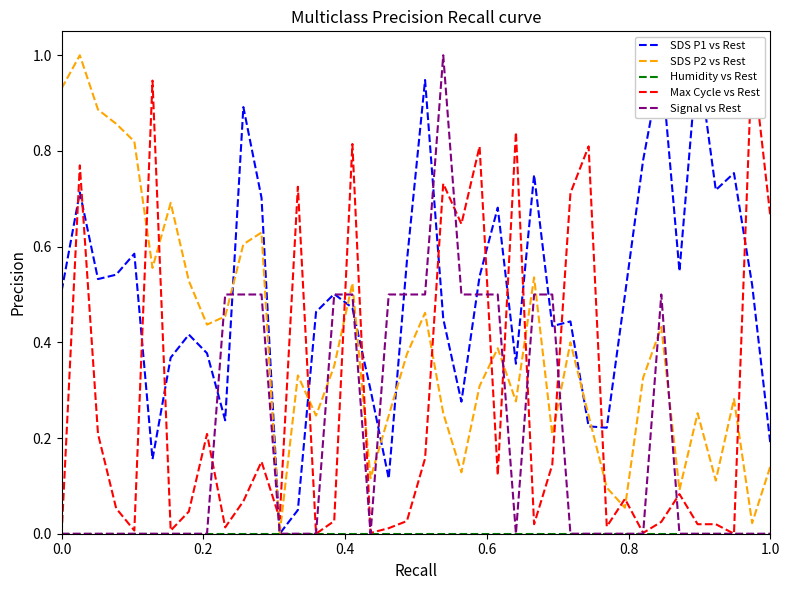

At how many categories does at least one series exceed 0?

40